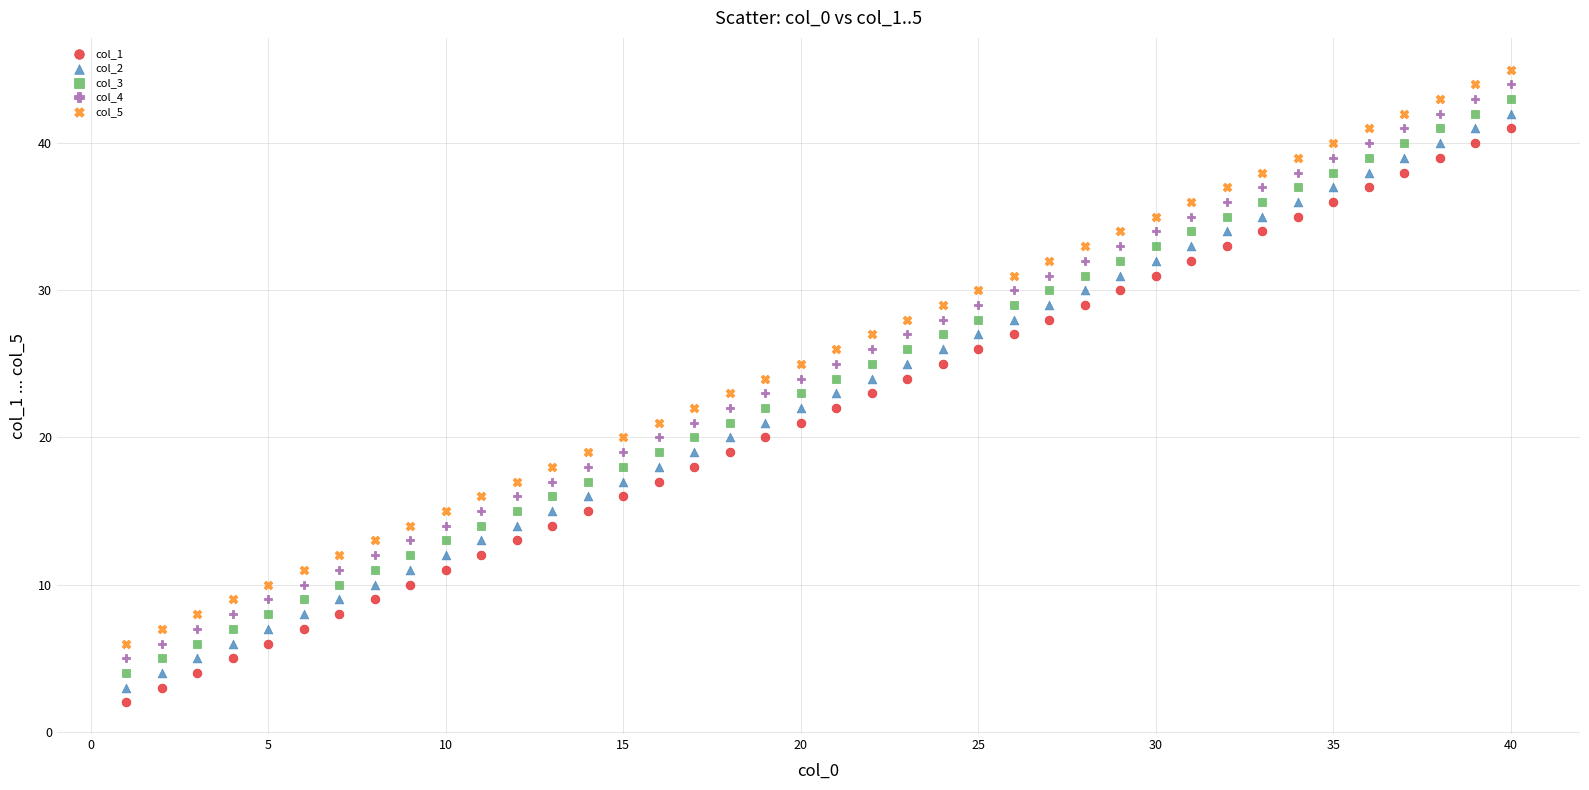

What is the X range (max minus min) for the scatter plot?

39